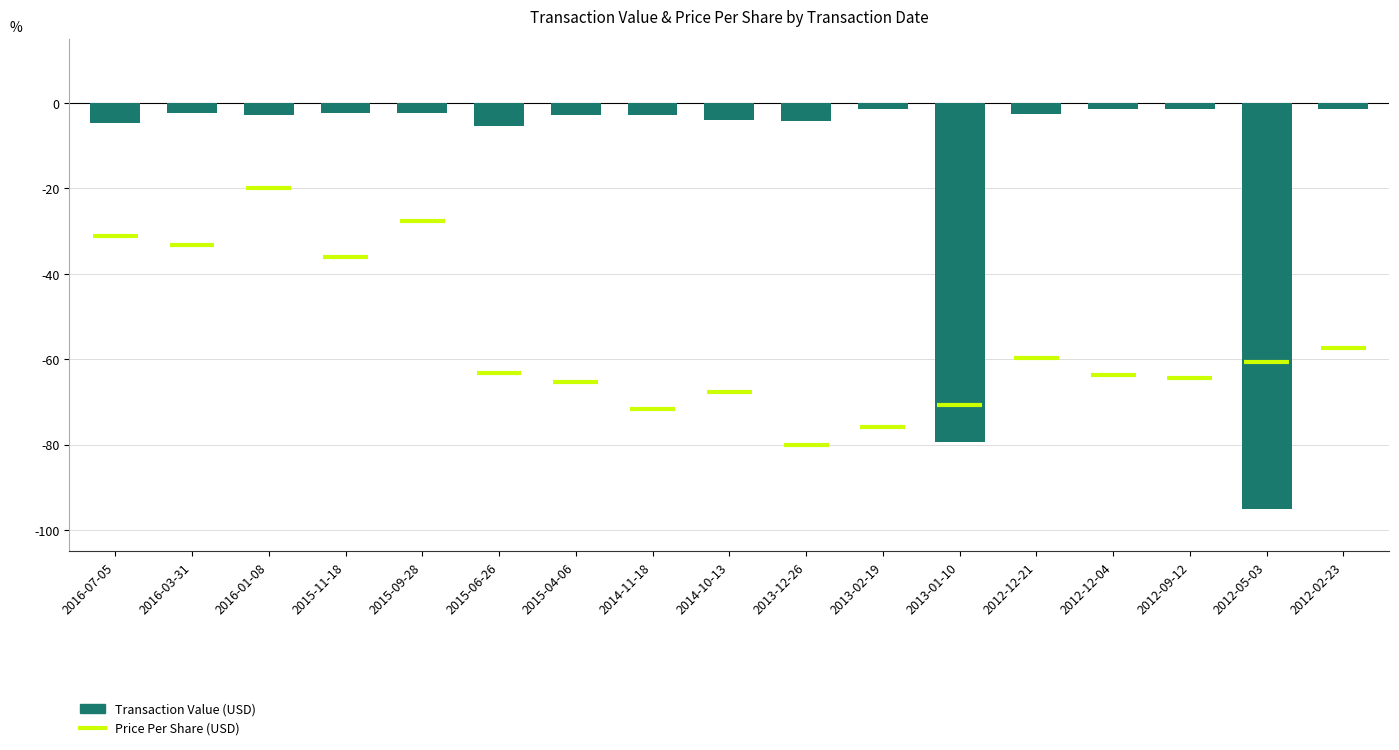

What is the minimum value shown in the chart?

-95.0